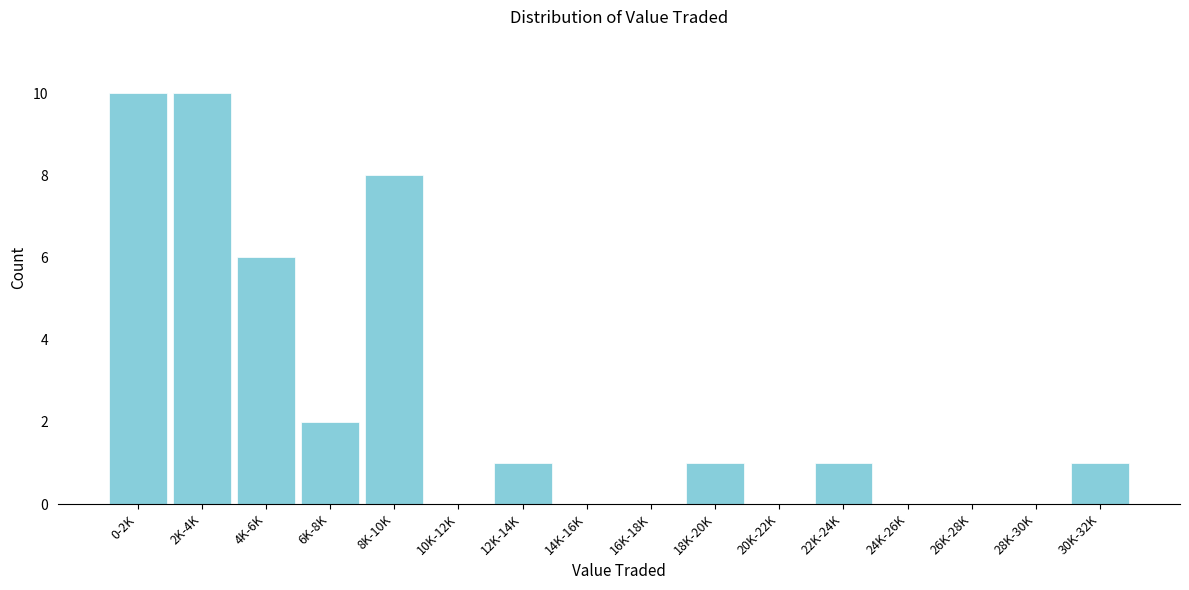

Reading left to right, what are all the values shown in this chart?

0-2K=10	2K-4K=10	4K-6K=6	6K-8K=2	8K-10K=8	10K-12K=0	12K-14K=1	14K-16K=0	16K-18K=0	18K-20K=1	20K-22K=0	22K-24K=1	24K-26K=0	26K-28K=0	28K-30K=0	30K-32K=1